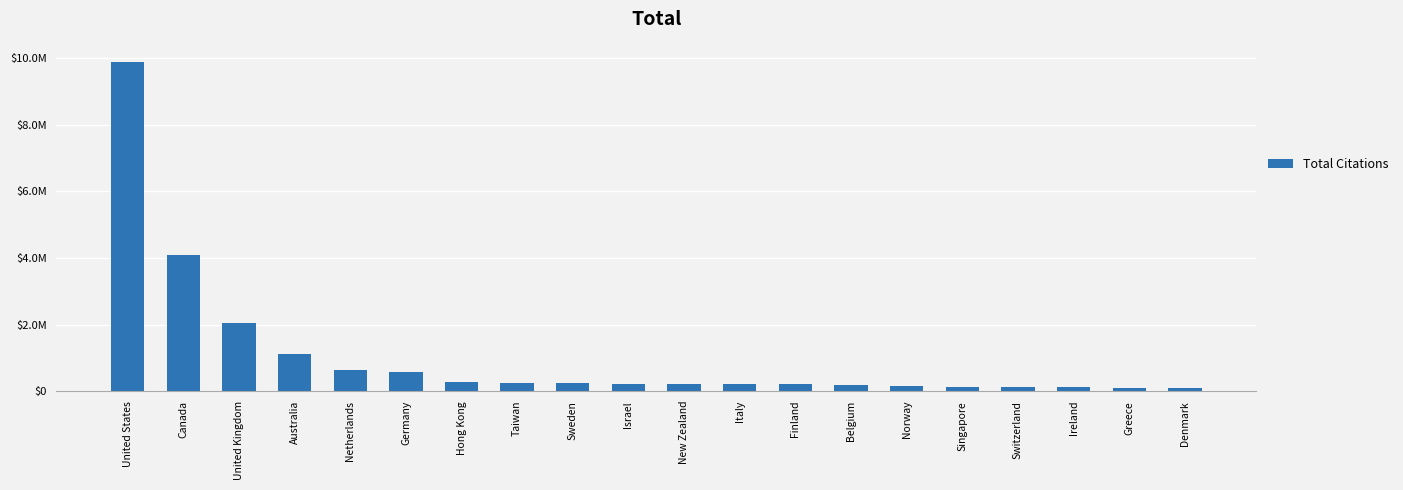

List the labels in order of value, largest first.

United States, Canada, United Kingdom, Australia, Netherlands, Germany, Hong Kong, Taiwan, Sweden, Israel, New Zealand, Italy, Finland, Belgium, Norway, Singapore, Switzerland, Ireland, Greece, Denmark